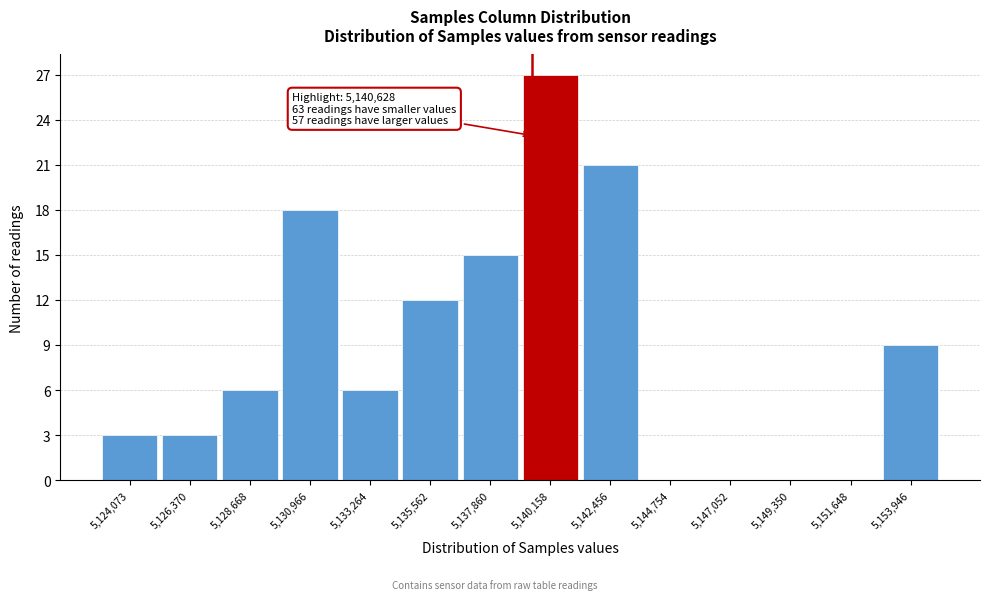

Reading left to right, what are all the values shown in this chart?

5,124,073=3	5,126,370=3	5,128,668=6	5,130,966=18	5,133,264=6	5,135,562=12	5,137,860=15	5,140,158=27	5,142,456=21	5,144,754=0	5,147,052=0	5,149,350=0	5,151,648=0	5,153,946=9